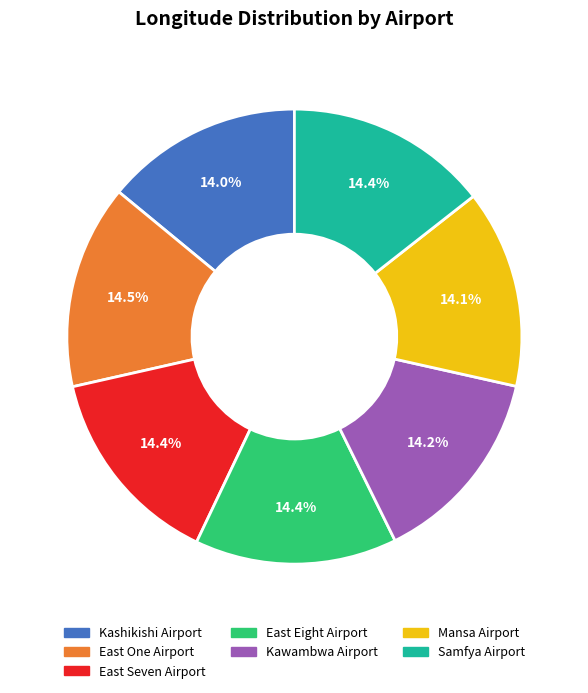

Is Mansa Airport the majority of the pie?

No